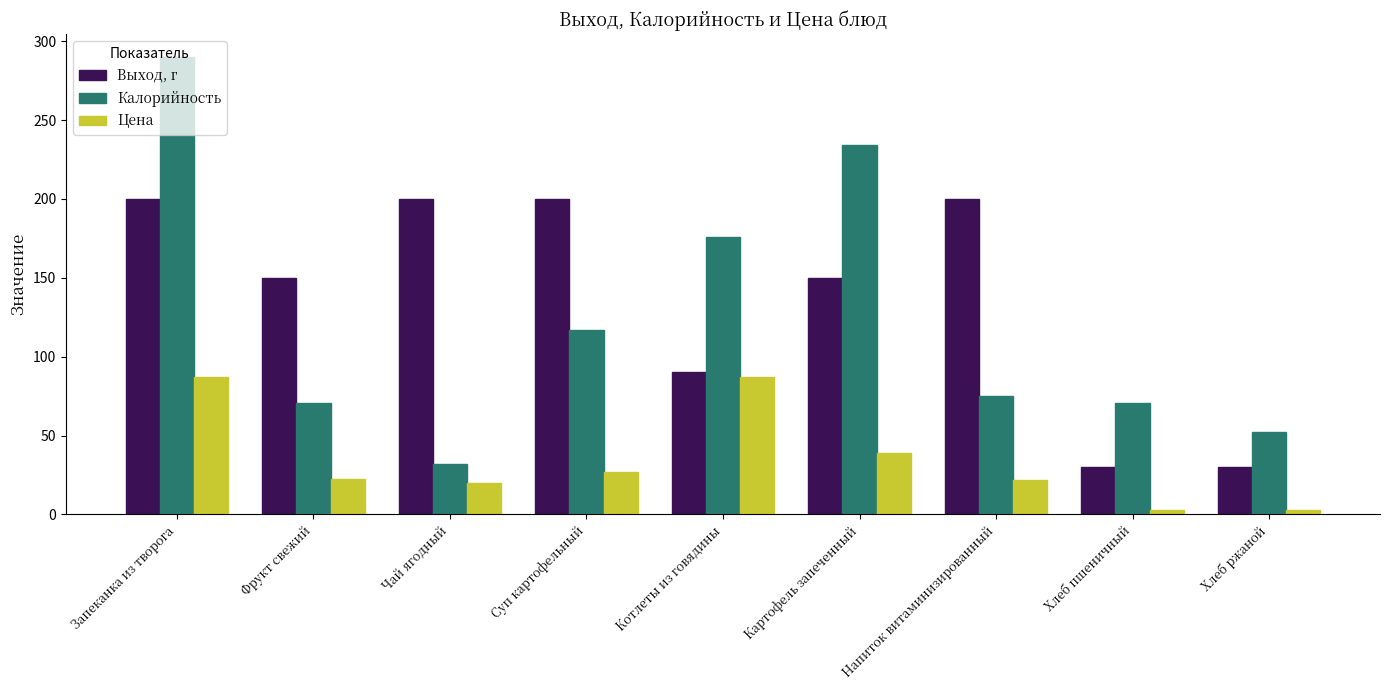

At which label is Цена closest to 44?

Картофель запеченный